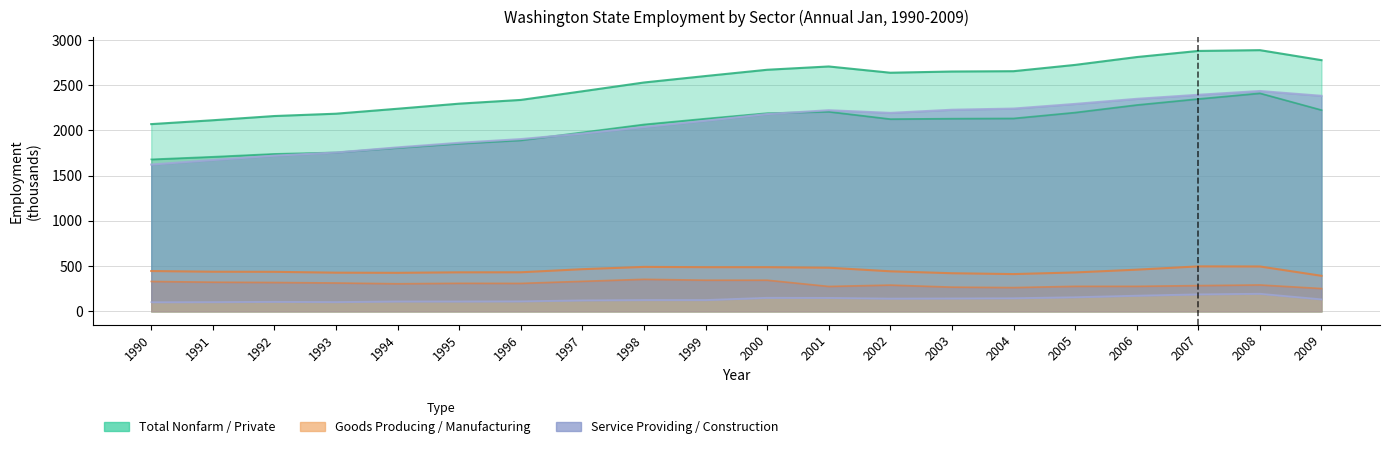

Where is the first local maximum for Total Private?

2001